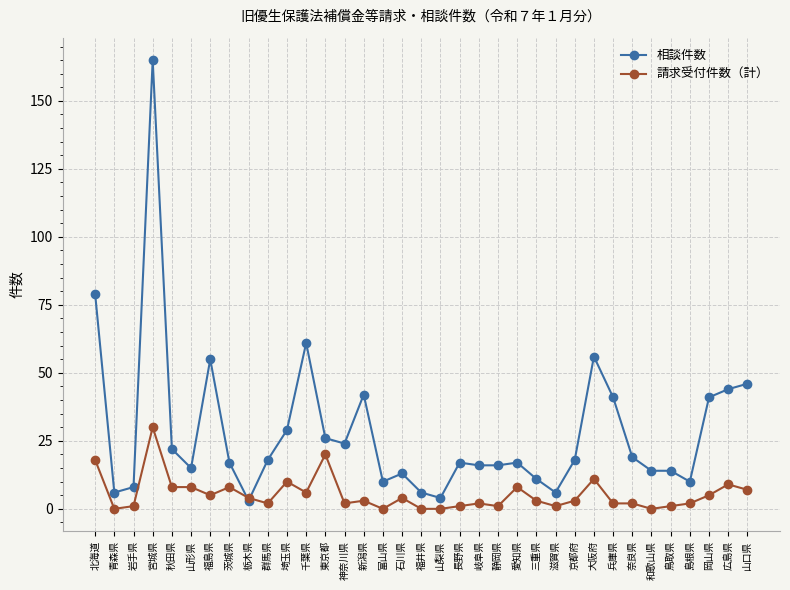

Rank the series by their average value, from lowest to highest.

請求受付件数（計）, 相談件数